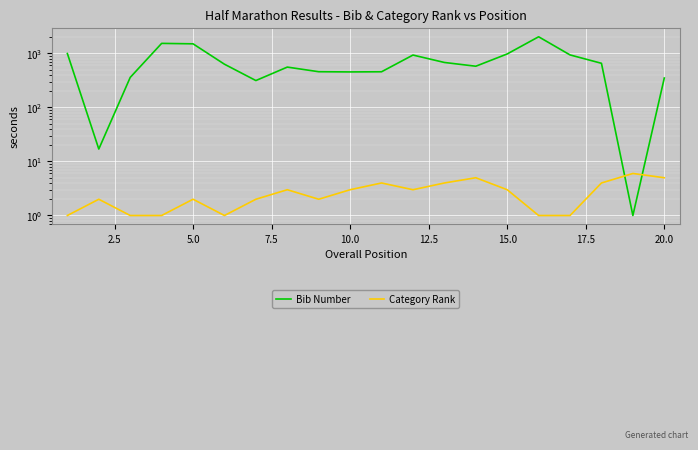

What position from the left is 15.0?

15